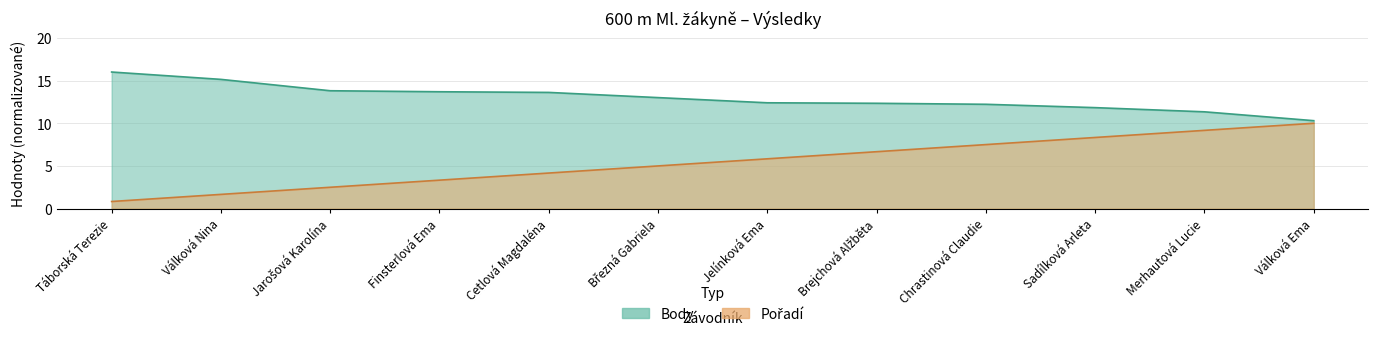

True or false: Pořadí and Body cross at least once.

False